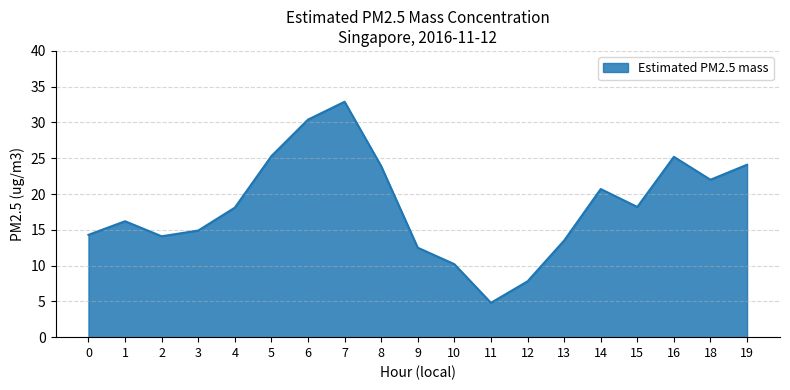

What is the difference between the maximum and minimum values?

28.1